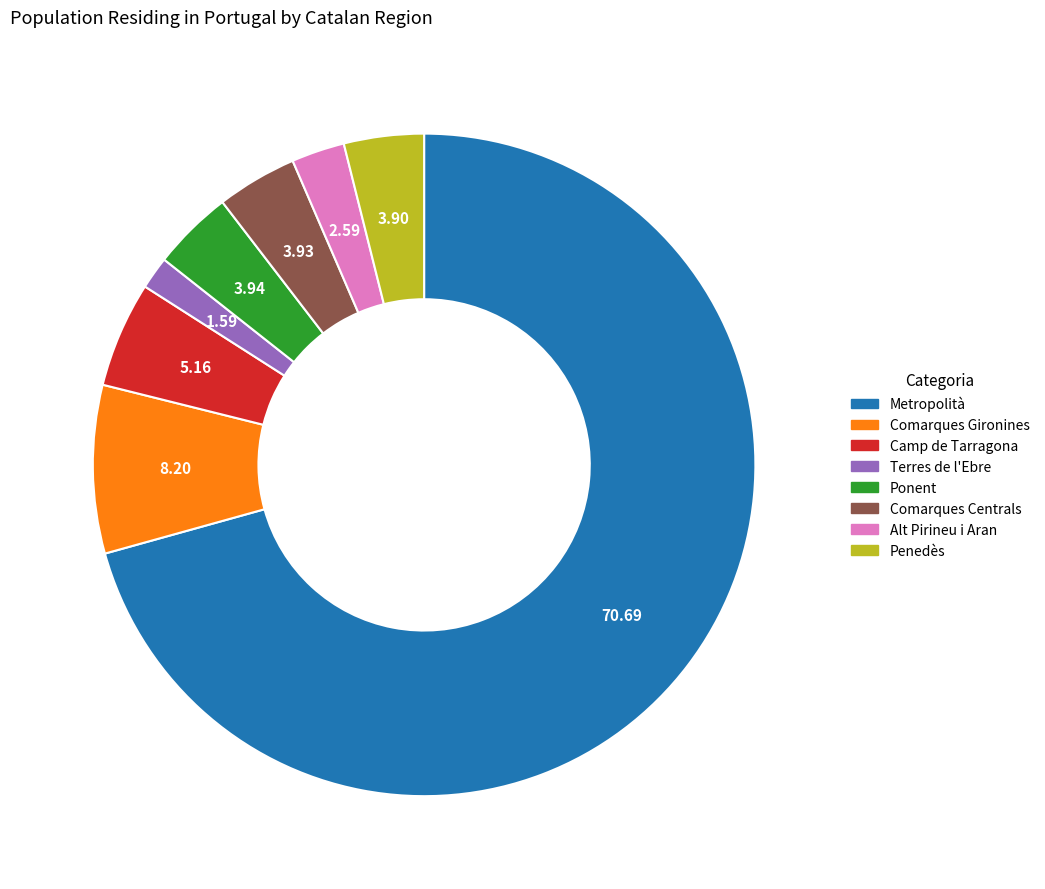

Do Metropolità and Alt Pirineu i Aran together represent more than half of the pie?

Yes